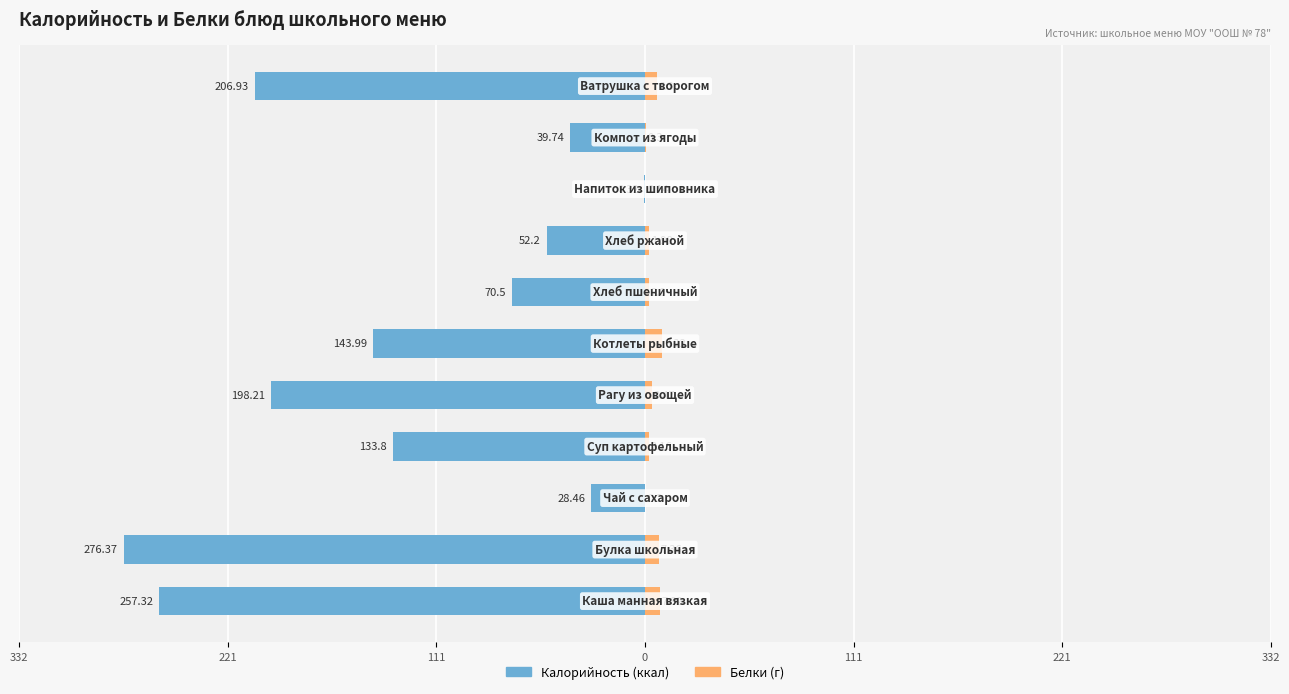

What are all the series names shown in the legend?

Калорийность, Белки